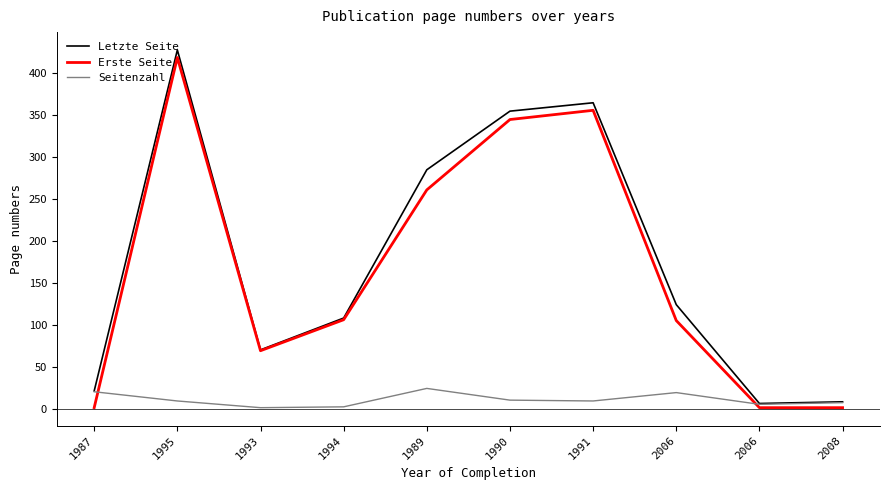

What are all the series names shown in the legend?

Letzte Seite, Erste Seite, Seitenzahl